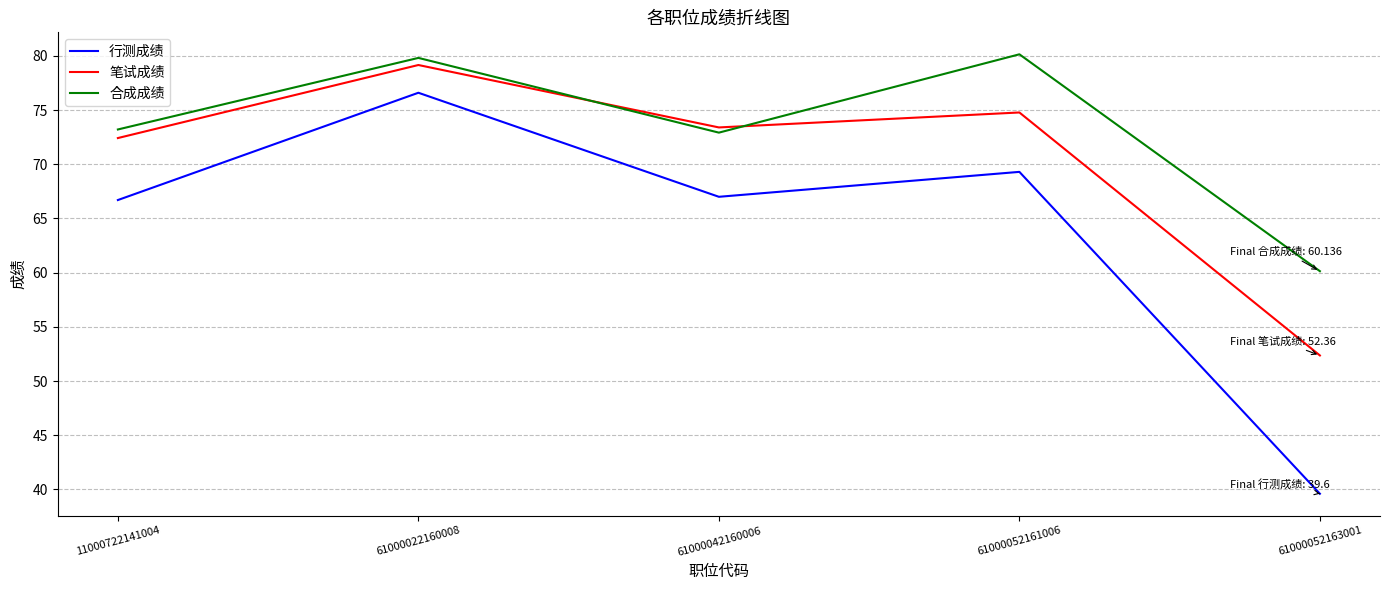

How many categories are shown in the chart?

5